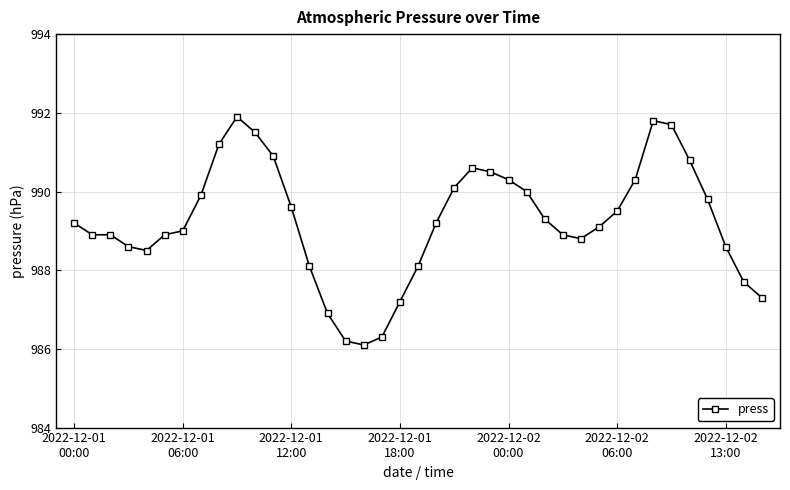

What is the value of the 2nd point from the left?

988.9